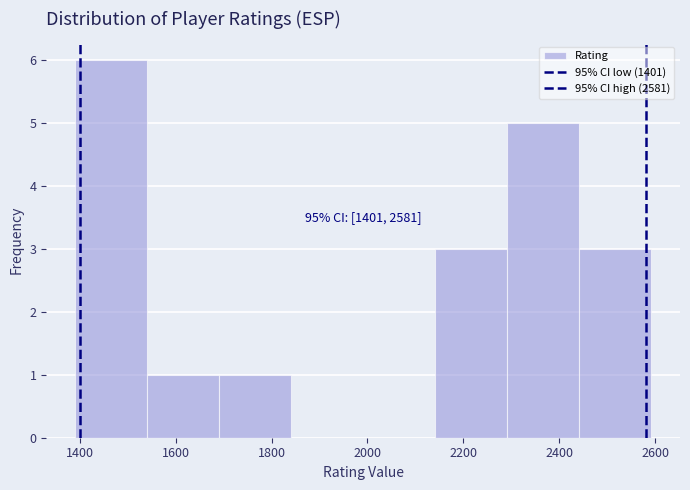

Which range on the x-axis has the tallest bar?

1400 to 1540